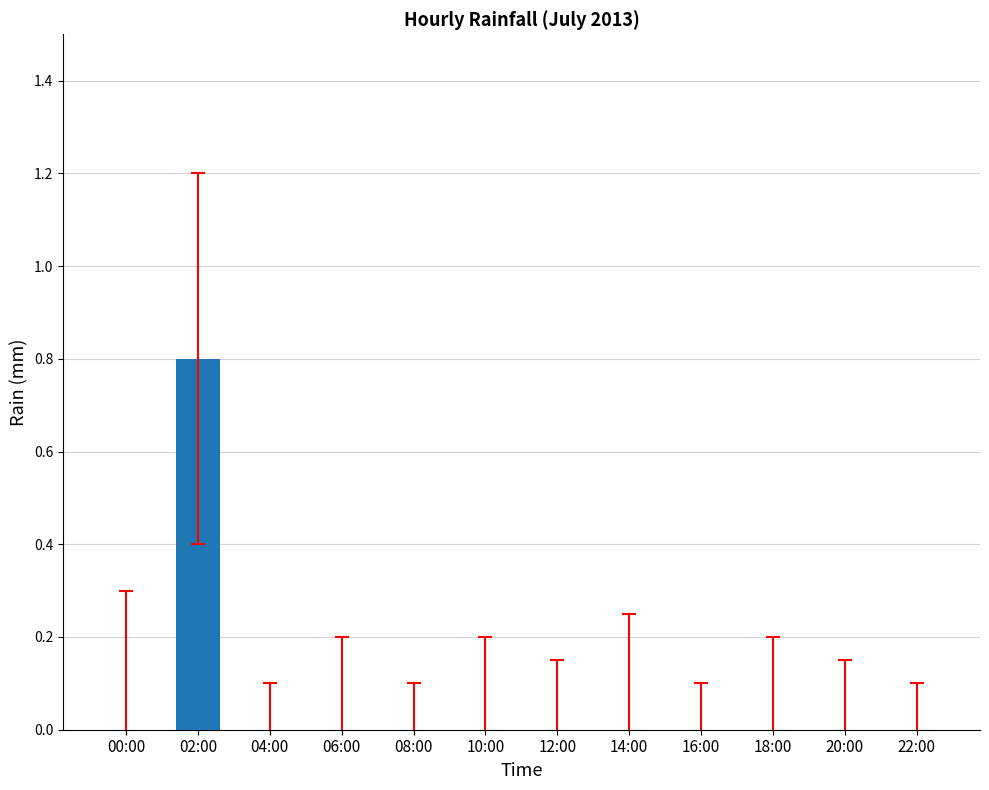

Reading left to right, extract all data points from this chart.

00:00=0.0	02:00=0.8	04:00=0.0	06:00=0.0	08:00=0.0	10:00=0.0	12:00=0.0	14:00=0.0	16:00=0.0	18:00=0.0	20:00=0.0	22:00=0.0